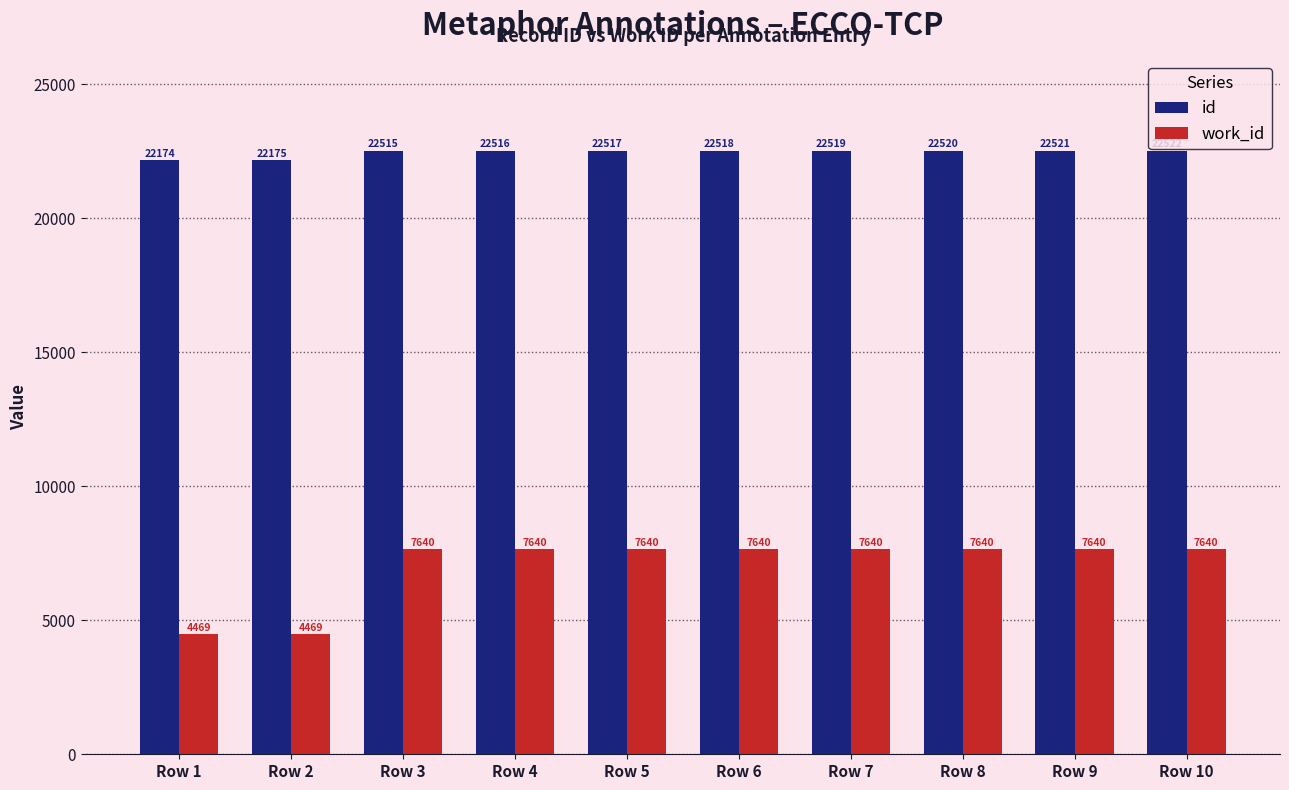

At how many categories does at least one series exceed 5851?

10